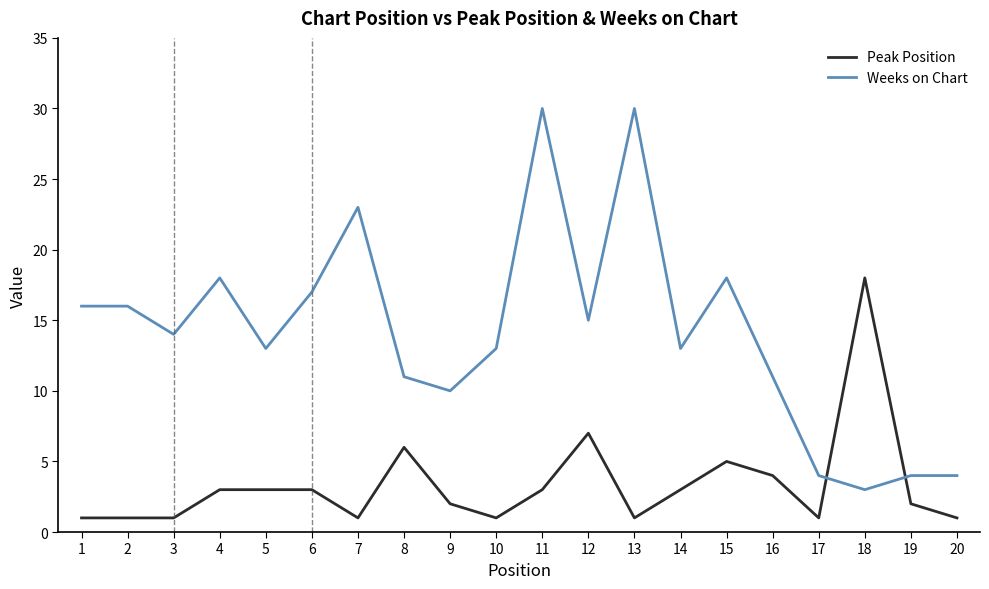

Is the value of Weeks on Chart at 11 greater than the value of Peak Position at 10?

Yes